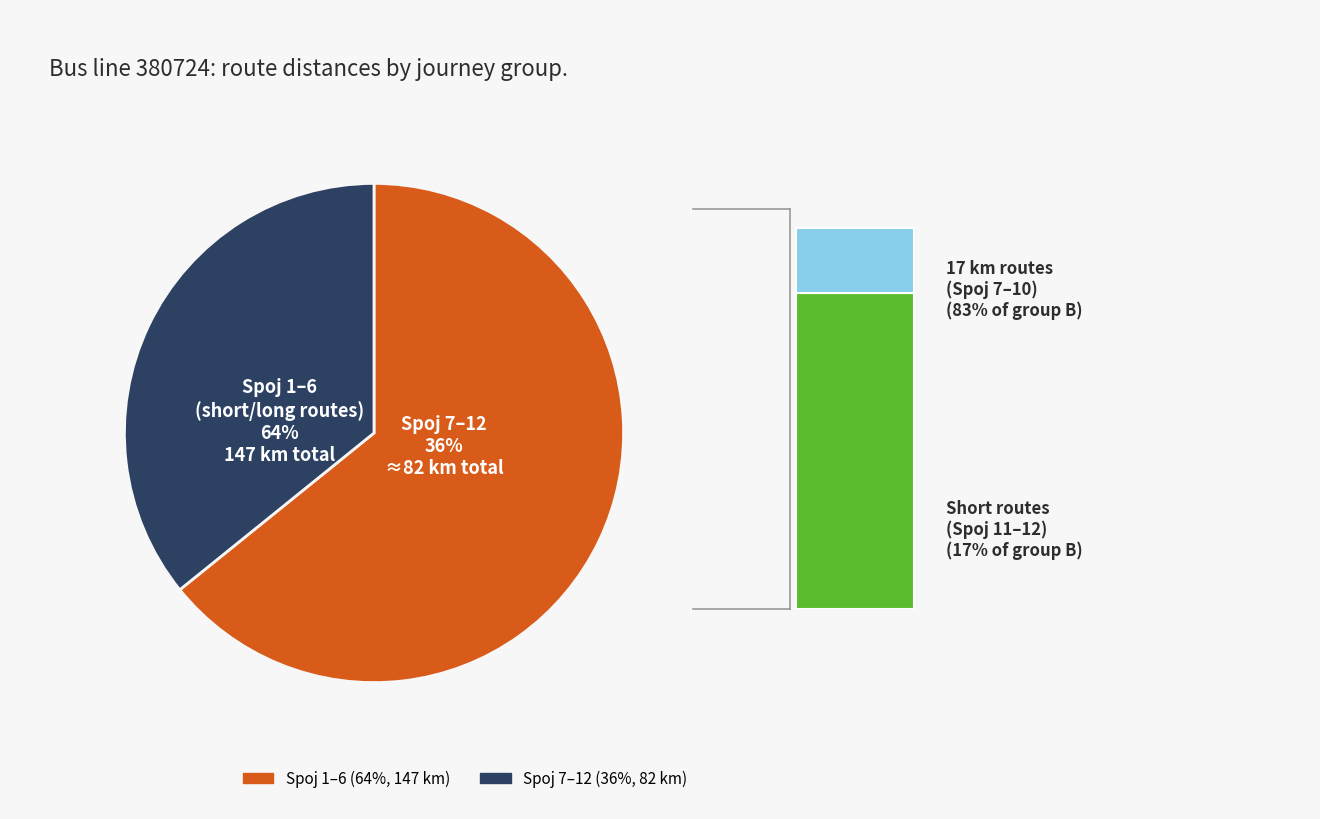

Does Spoj 8 account for over 50% of the chart?

No